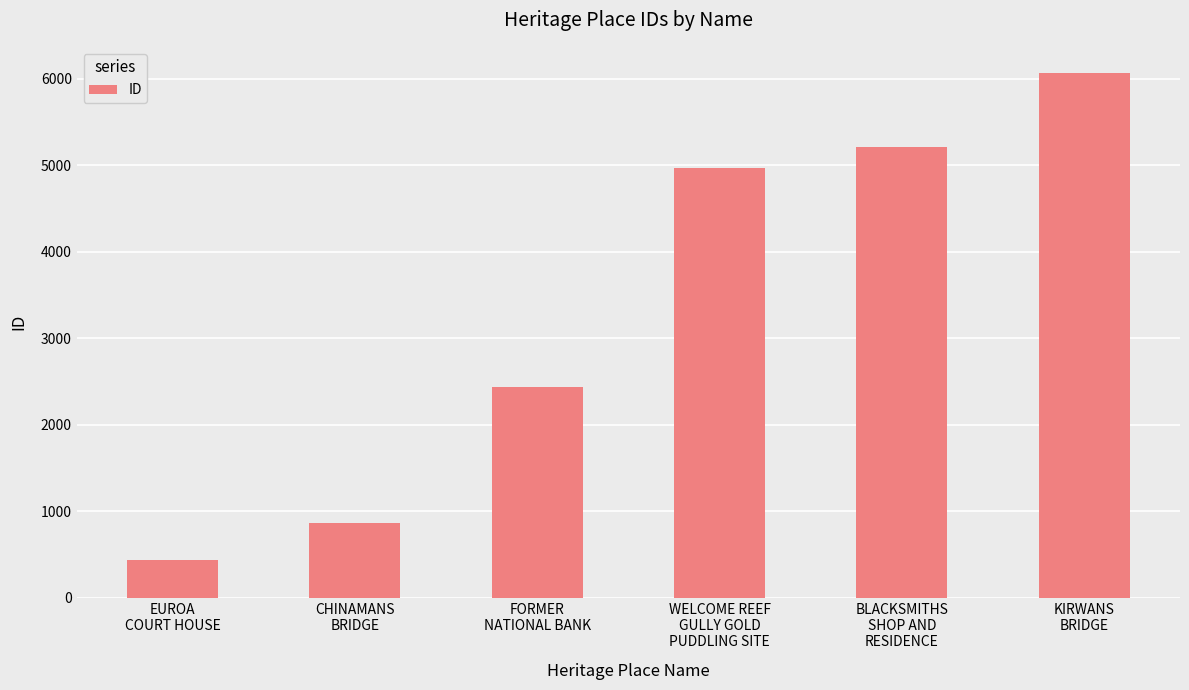

What position from the right is KIRWANS
BRIDGE?

1